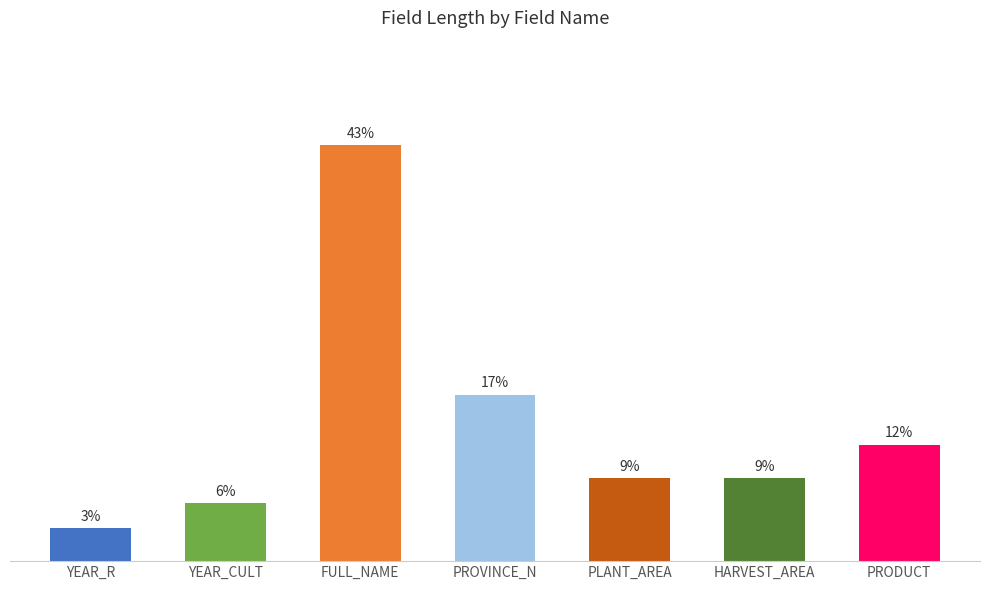

Are the bars horizontal?

No